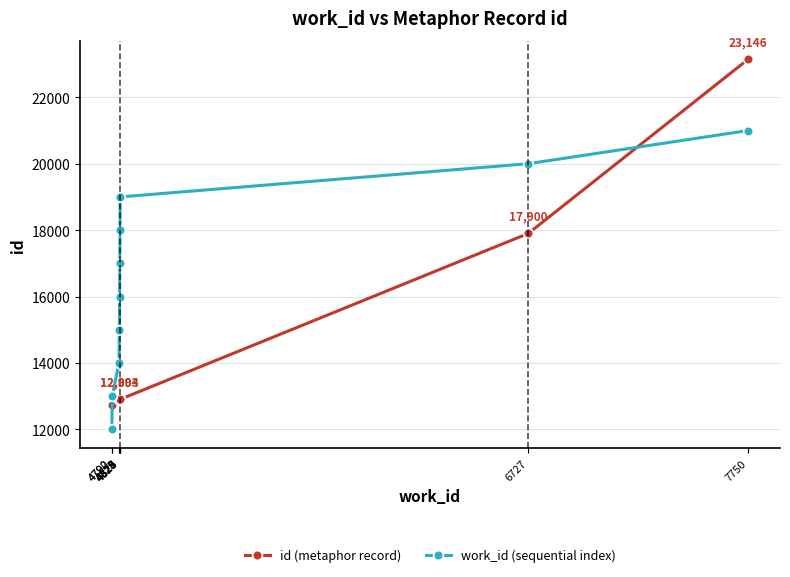

What is the difference between the id (metaphor record) values at 4826 and 4827?

1